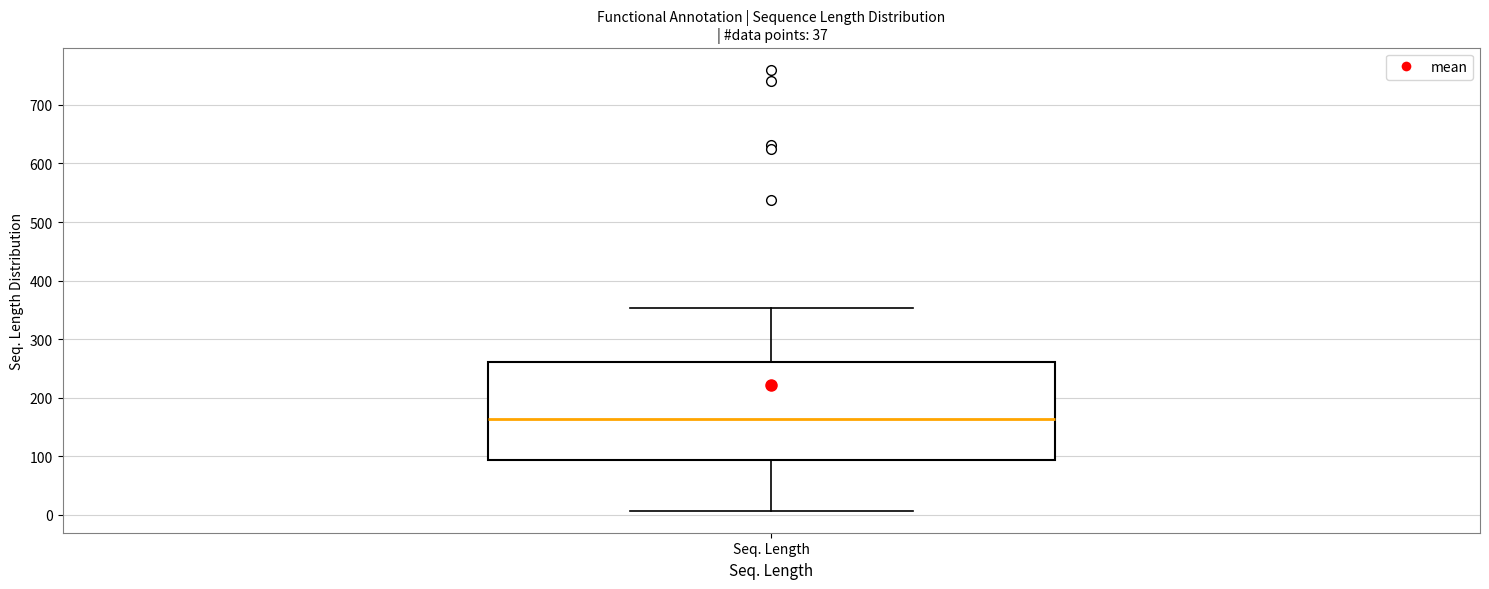

Where does the lower whisker of the box for Seq. Length end on the y-axis? The values are not printed on the chart, so give them approximately, as read against the axis.

10